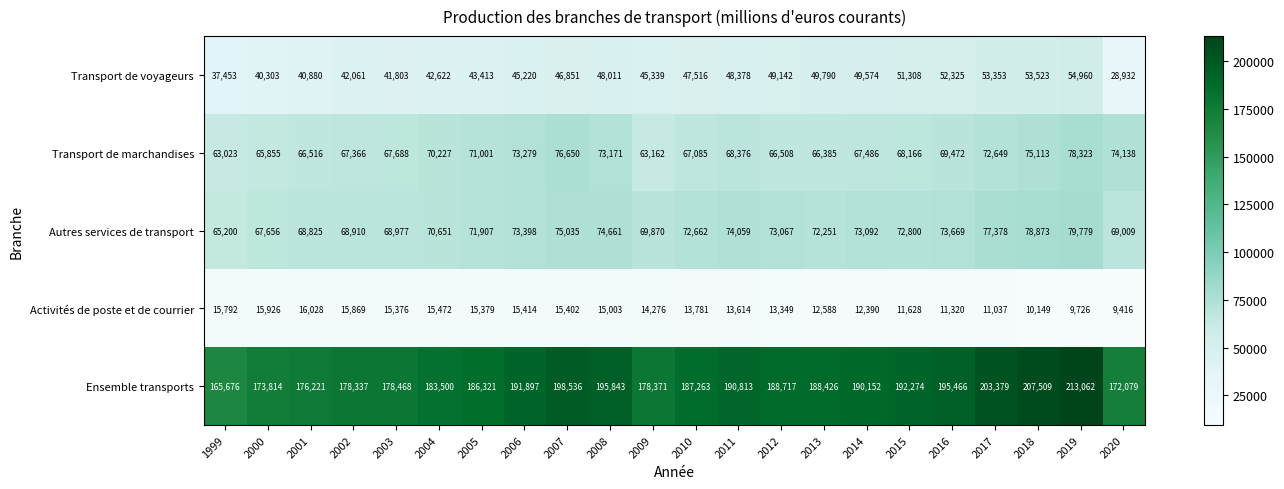

Which label corresponds to the smallest value in the chart?

2020